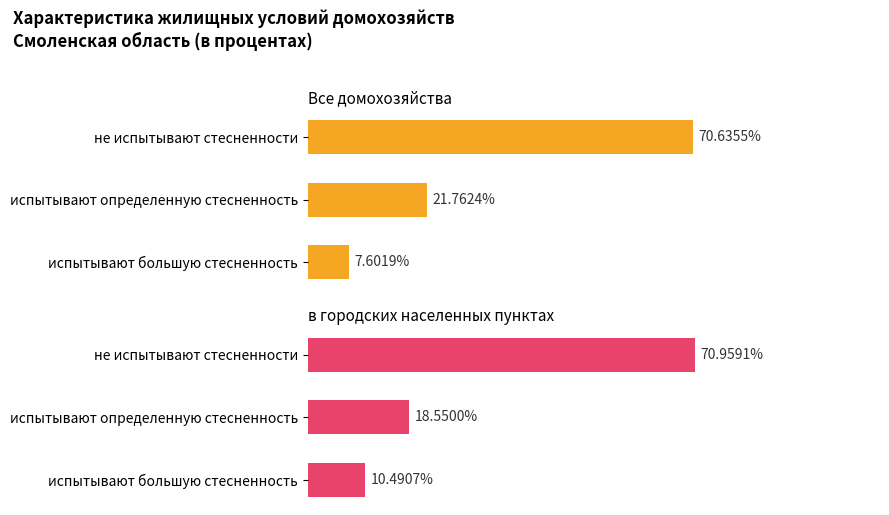

What are all the series names shown in the legend?

Все домохозяйства, в городских населенных пунктах